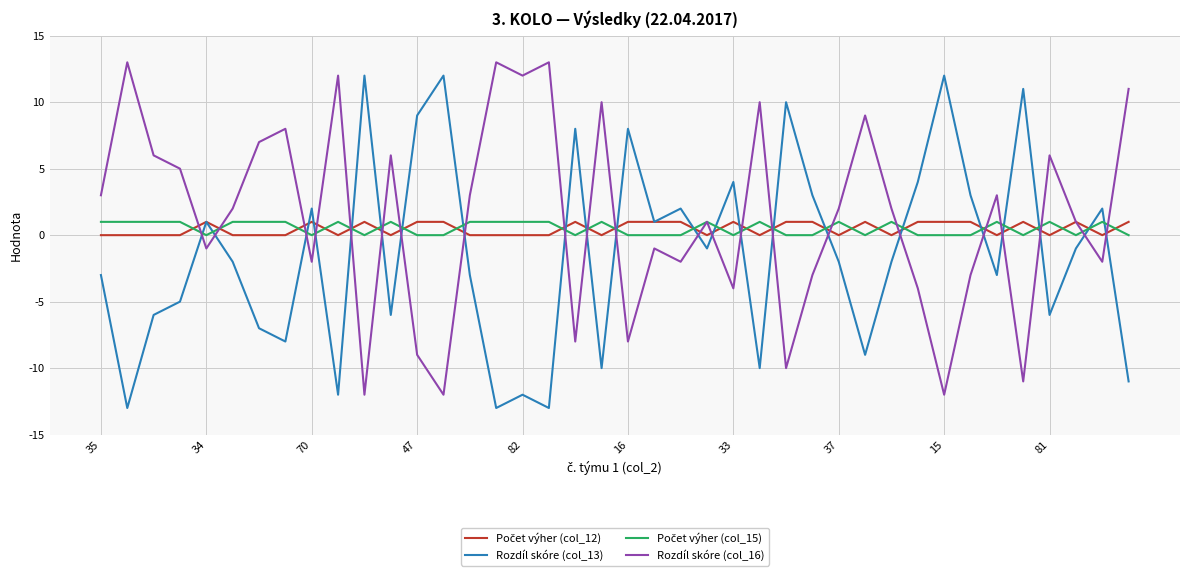

What is the maximum value shown in the chart?

13